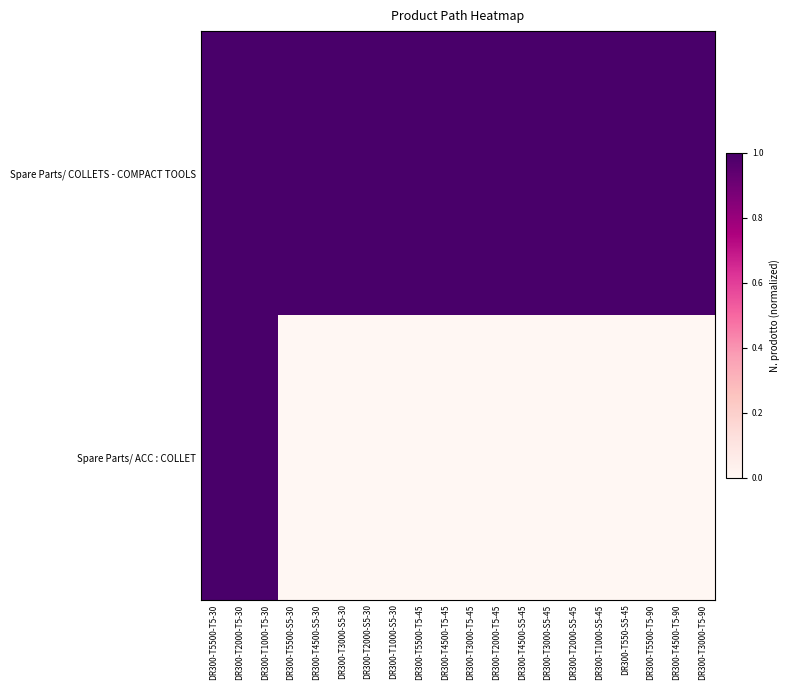

Rank the series by their maximum value, from highest to lowest.

Spare Parts/ COLLETS - COMPACT TOOLS, Spare Parts/ ACC : COLLET